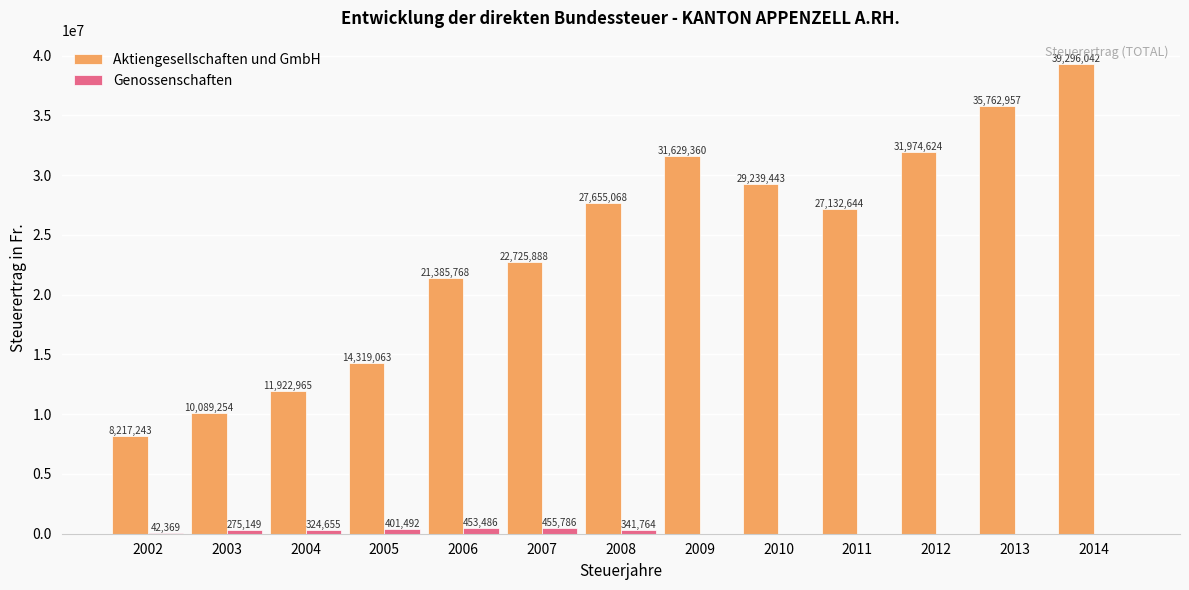

Is the value of Aktiengesellschaften und GmbH at 2002 greater than the value of Genossenschaften at 2012?

Yes